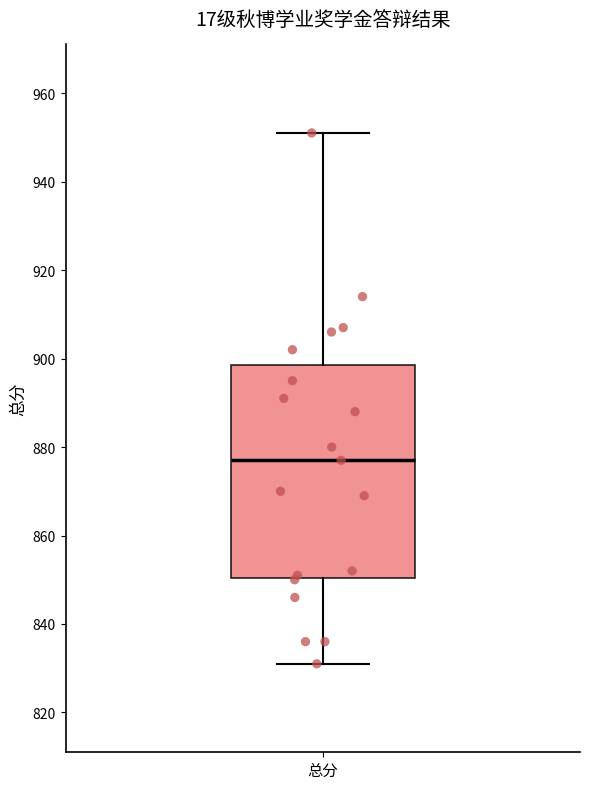

Read this box plot against the y-axis: the position of the median line, the range covered by the box, and the ends of both whiskers. The values are not printed on the chart, so give them approximately, as read against the axis.

median 878, box 850 to 898, whiskers 832 to 952